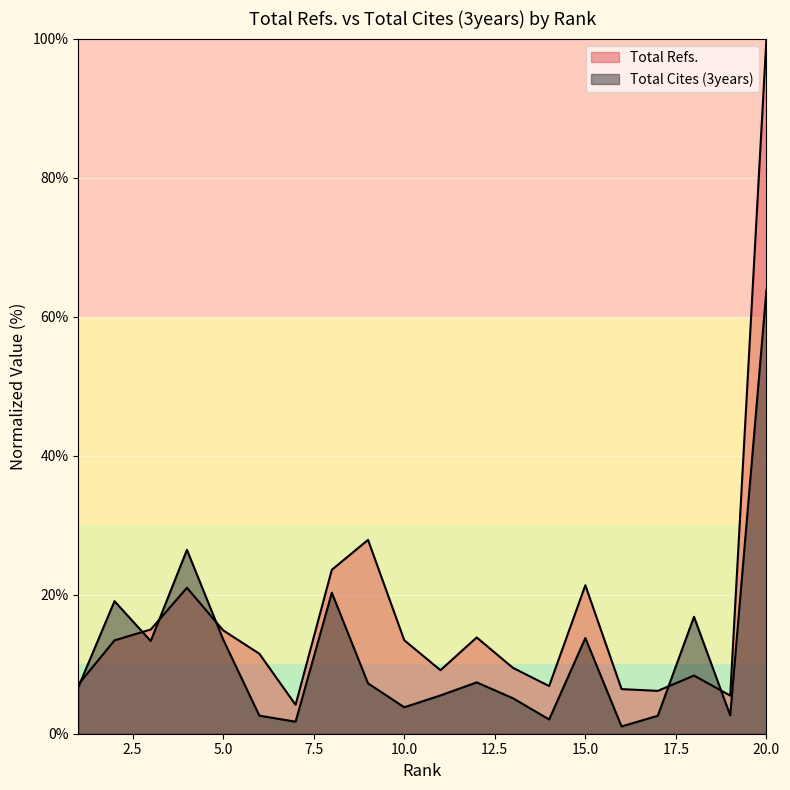

True or false: Total Refs. and Total Cites (3years) intersect in this chart.

True